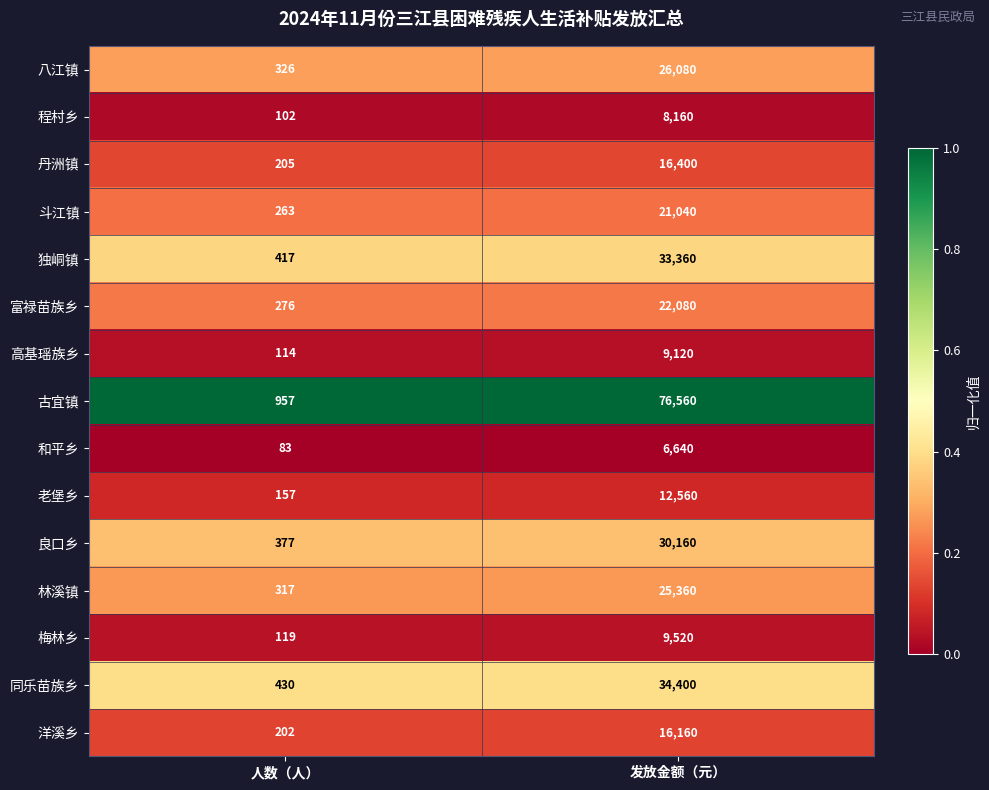

Reading left to right, extract all data points from this chart.

八江镇: 人数（人）=326	发放金额（元）=26080
程村乡: 人数（人）=102	发放金额（元）=8160
丹洲镇: 人数（人）=205	发放金额（元）=16400
斗江镇: 人数（人）=263	发放金额（元）=21040
独峒镇: 人数（人）=417	发放金额（元）=33360
富禄苗族乡: 人数（人）=276	发放金额（元）=22080
高基瑶族乡: 人数（人）=114	发放金额（元）=9120
古宜镇: 人数（人）=957	发放金额（元）=76560
和平乡: 人数（人）=83	发放金额（元）=6640
老堡乡: 人数（人）=157	发放金额（元）=12560
良口乡: 人数（人）=377	发放金额（元）=30160
林溪镇: 人数（人）=317	发放金额（元）=25360
梅林乡: 人数（人）=119	发放金额（元）=9520
同乐苗族乡: 人数（人）=430	发放金额（元）=34400
洋溪乡: 人数（人）=202	发放金额（元）=16160